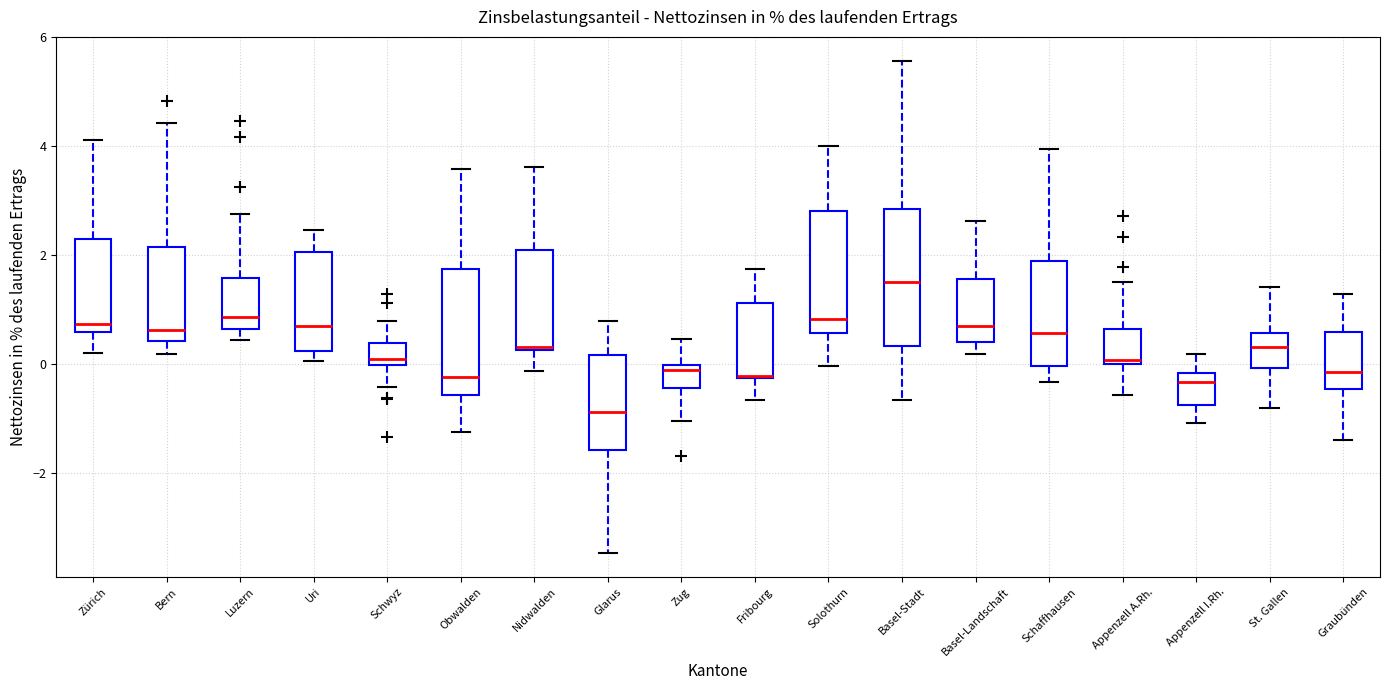

Which box's median line is the highest?

Basel-Stadt